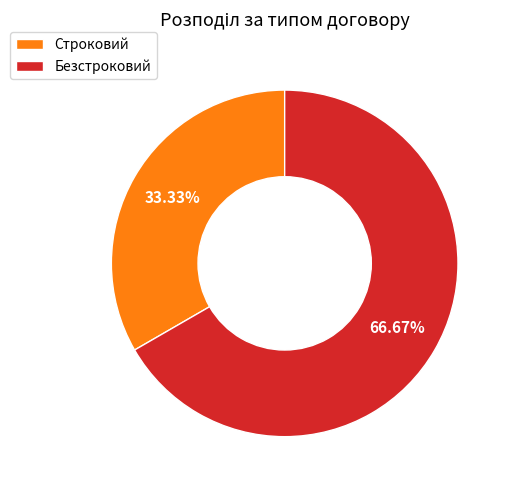

The Строковий slice represents 33% of the pie. True or false?

True